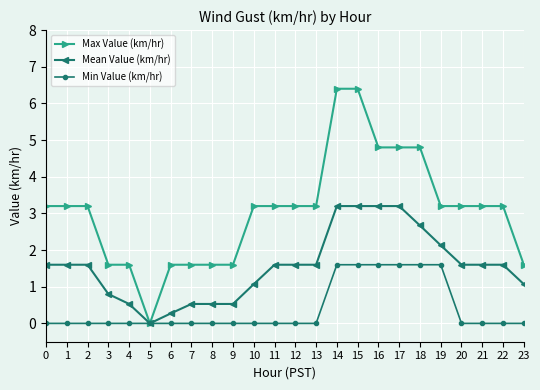

Which series has the largest total across all categories?

Max Value (km/hr)